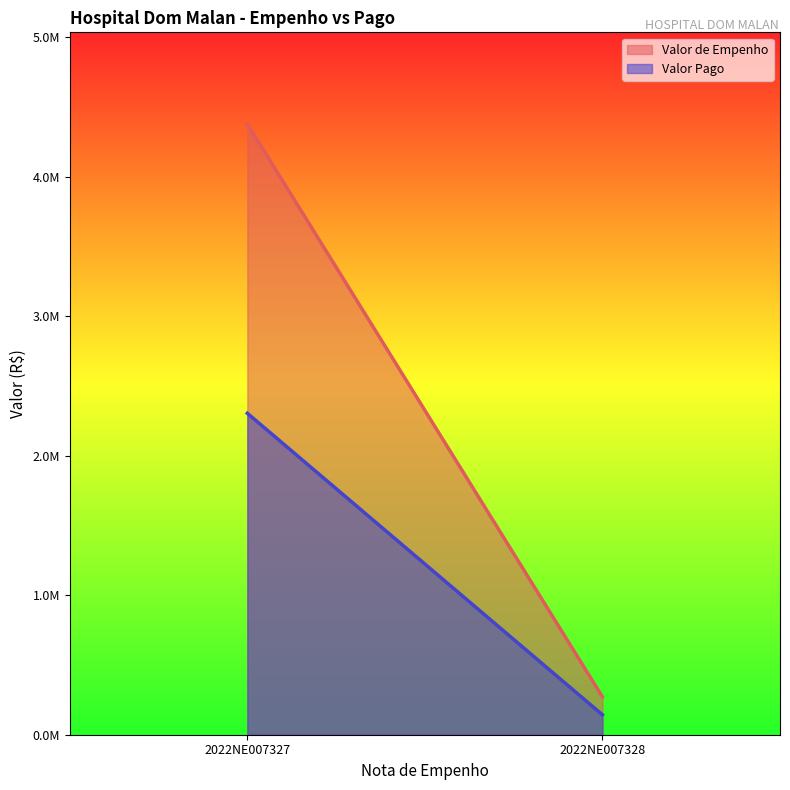

What is the difference between the highest and lowest values at 2022NE007327?

2073595.5